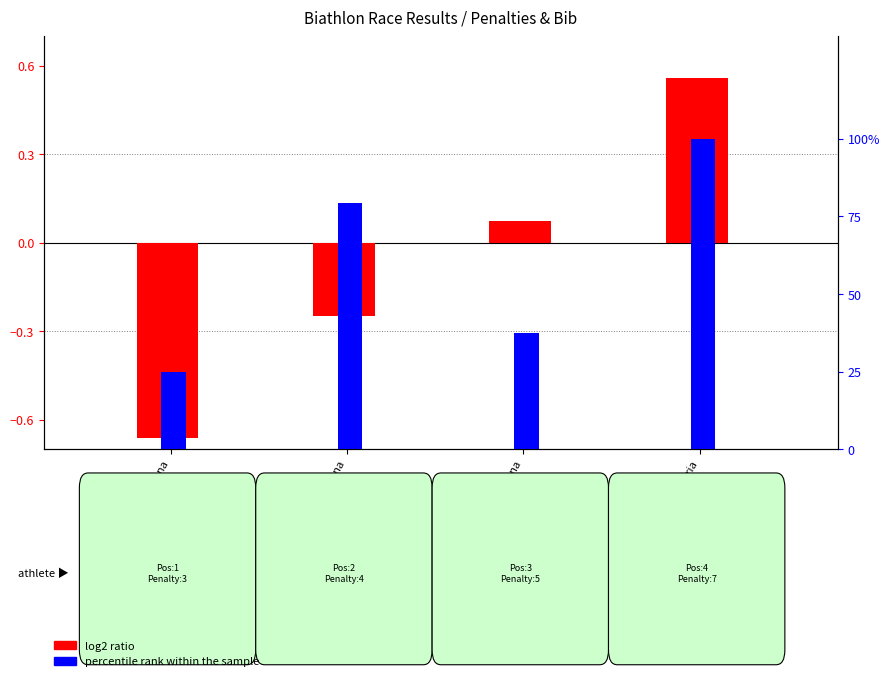

List the series in order of their overall mean, highest first.

percentile rank within the sample, log2 ratio